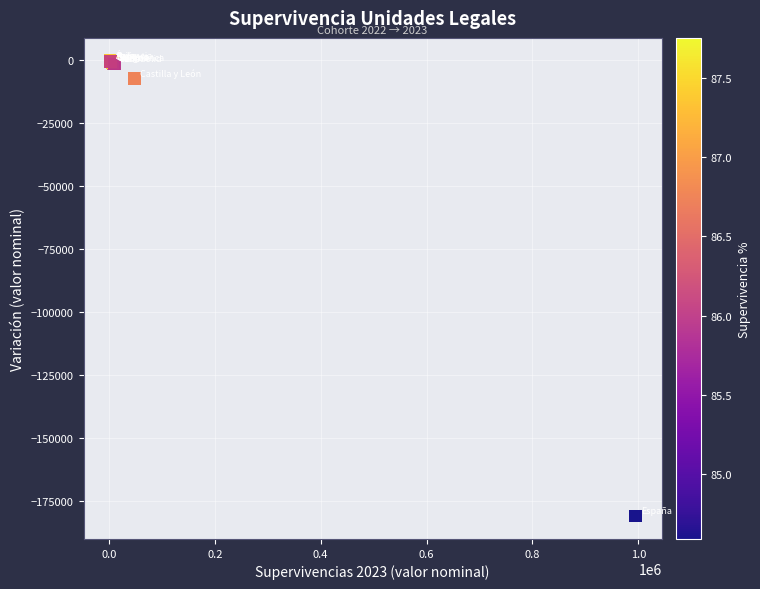

What Y value in the scatter plot is closest to -90719?

-7411